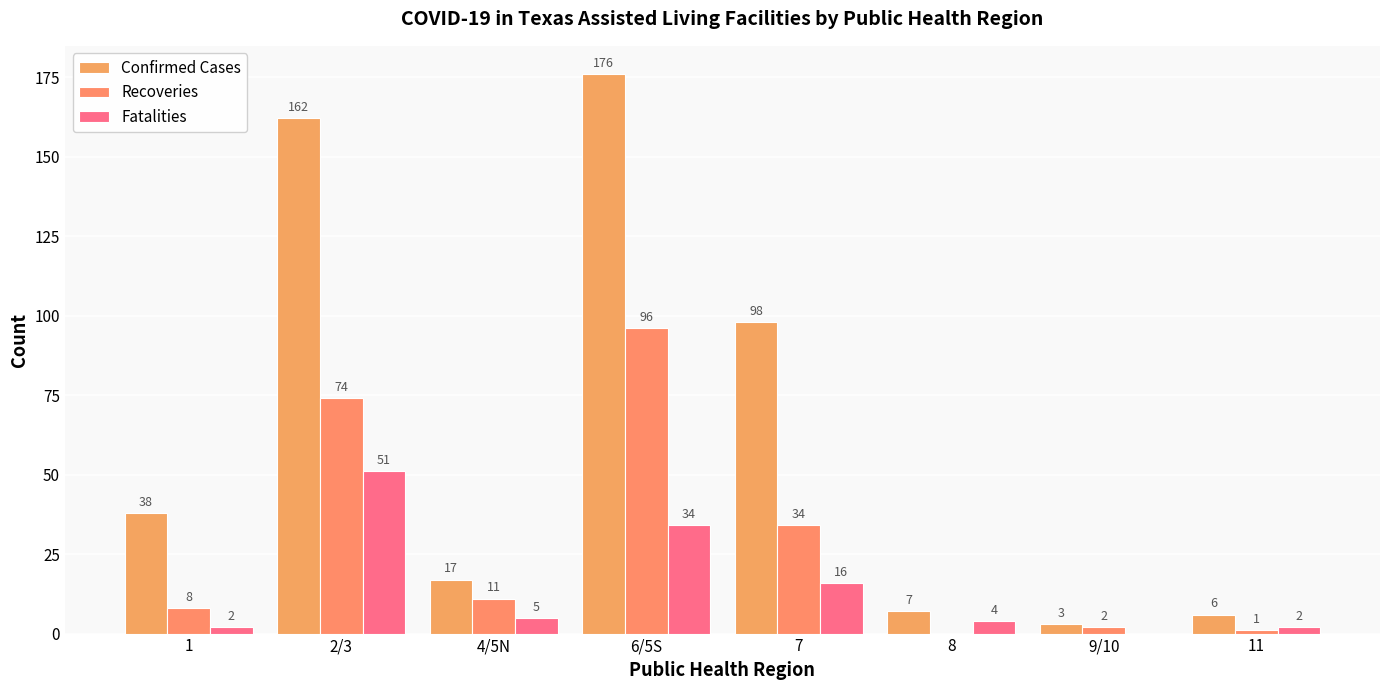

How many groups of bars are there?

8